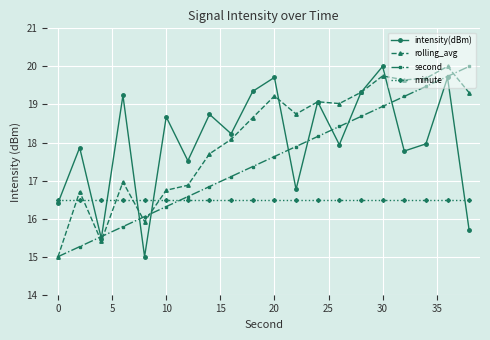

What is the minimum value shown in the chart?

15.0